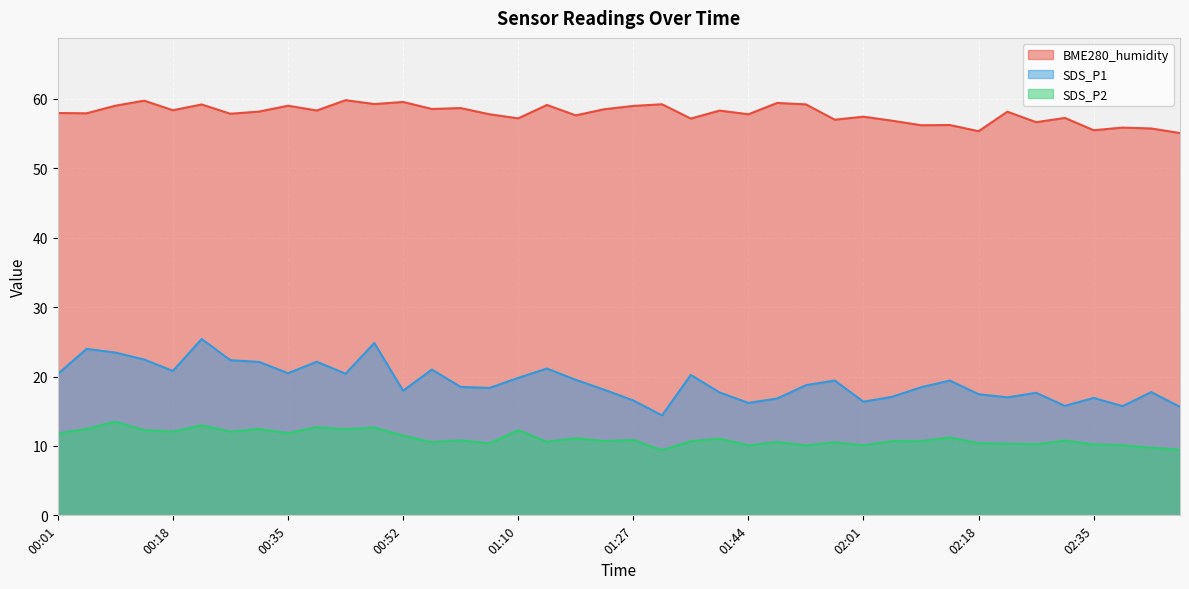

What is the label of the 40th point from the right?

00:01